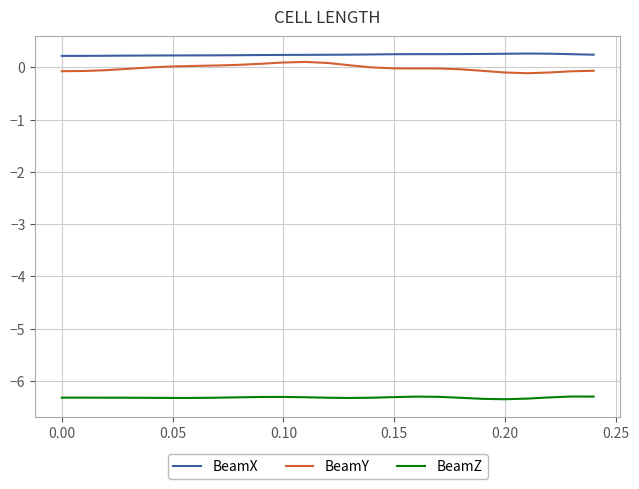

How many categories are shown in the chart?

25